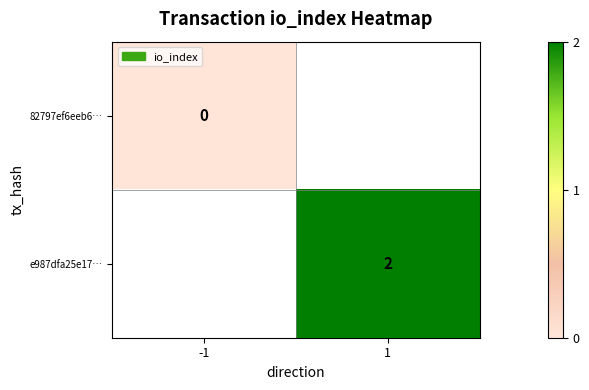

The value of e987dfa25e17… at 1 is 2. True or false?

True